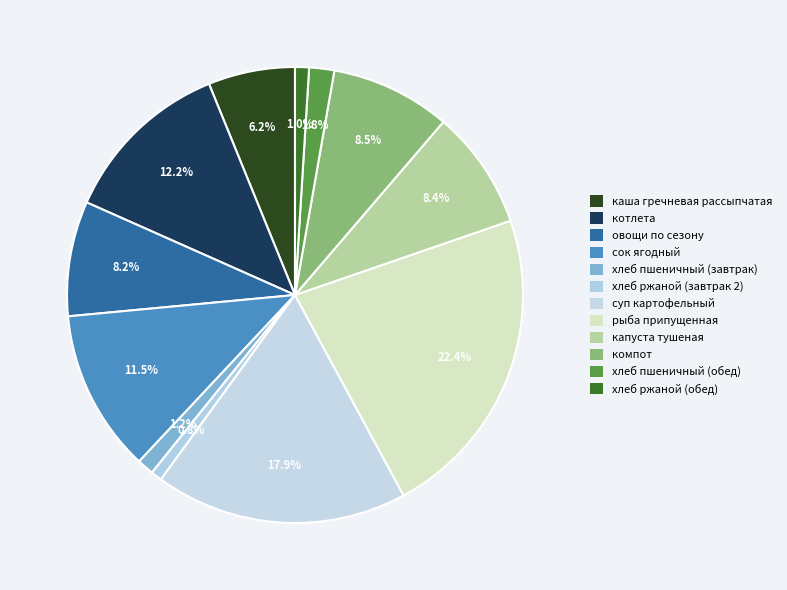

How many segments does this pie chart have?

12